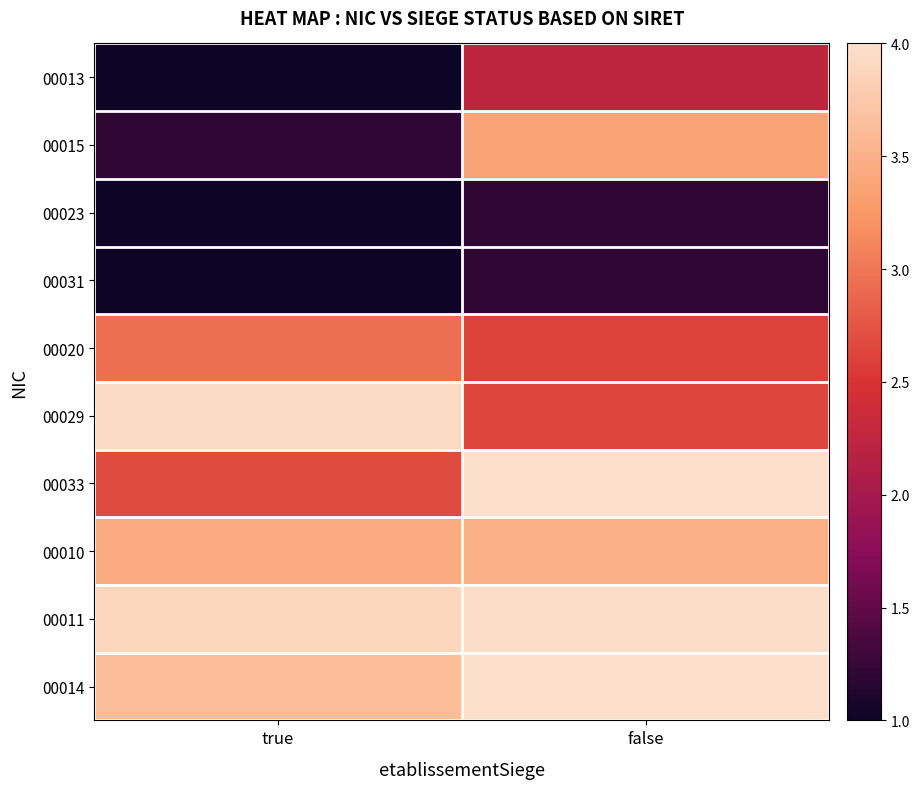

Which series has the largest range (max minus min)?

00015